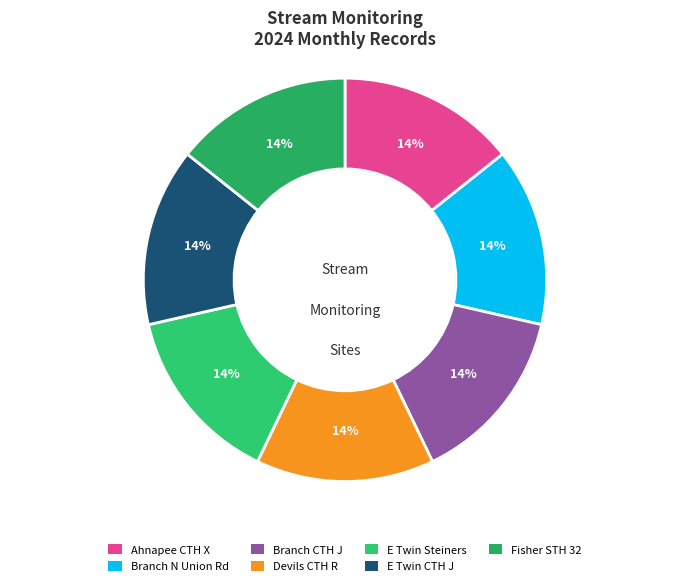

How many slices are in this pie chart?

7